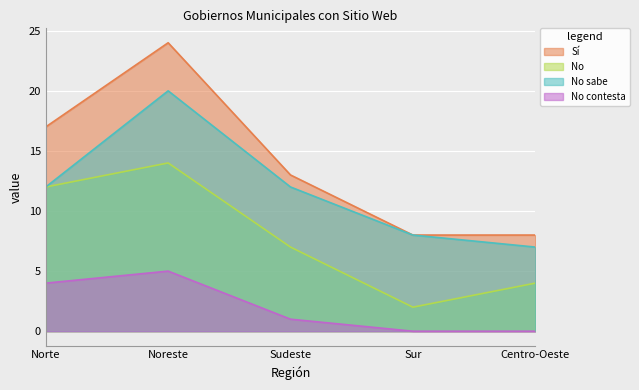

True or false: No and No contesta cross at least once.

False